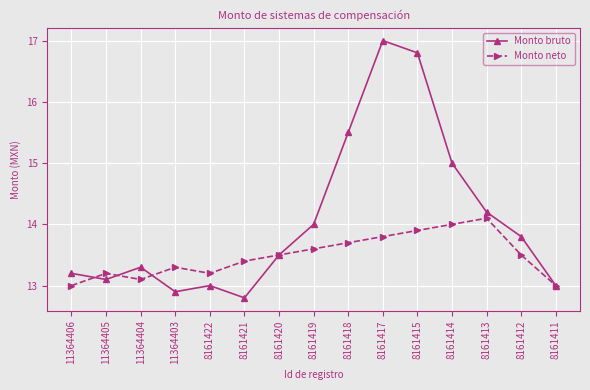

How many lines are shown in the chart?

2